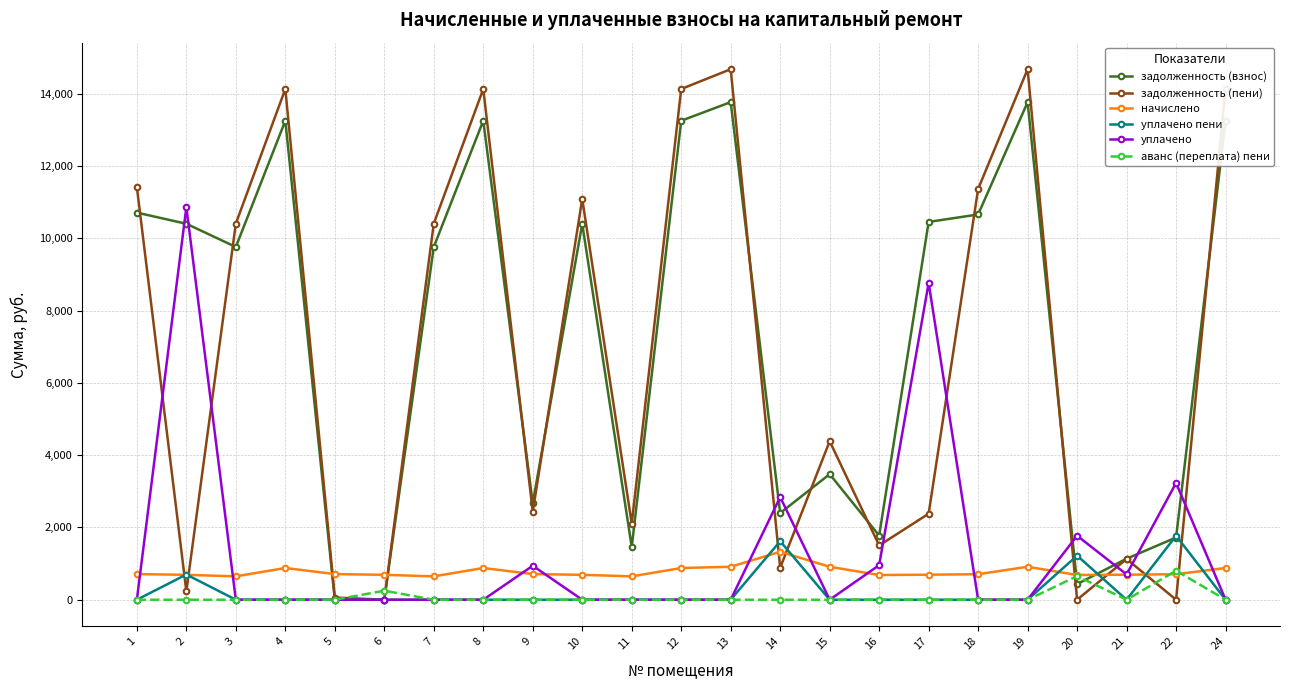

The задолженность (пени) series shows 4085.0 at 18. True or false?

False